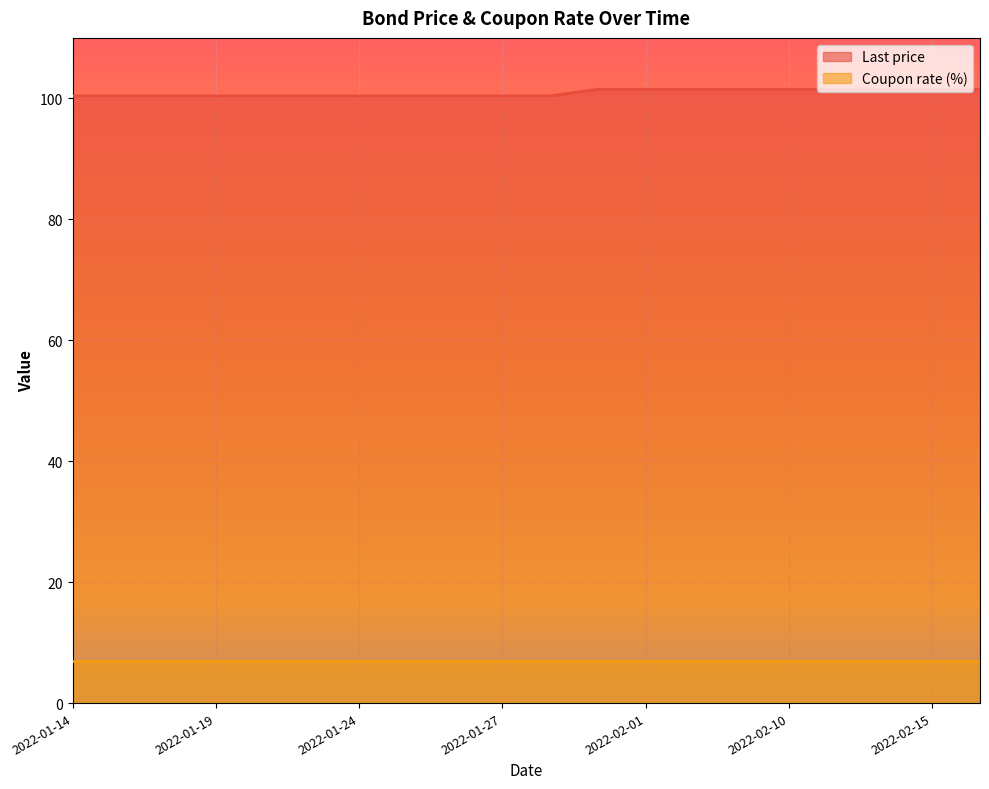

What is the label of the 11th point from the right?

2022-01-27